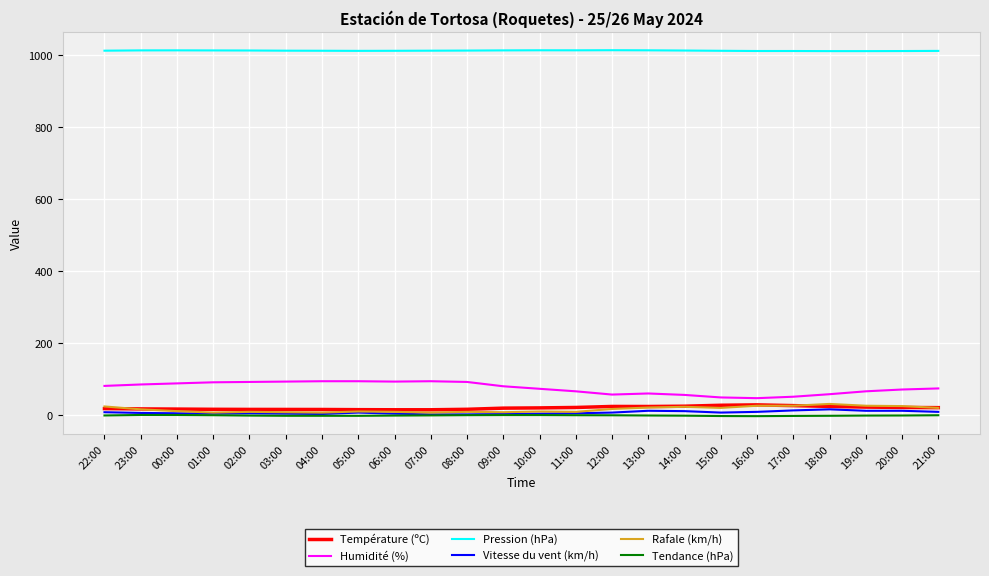

True or false: Humidité (%) and Tendance (hPa) cross at least once.

False